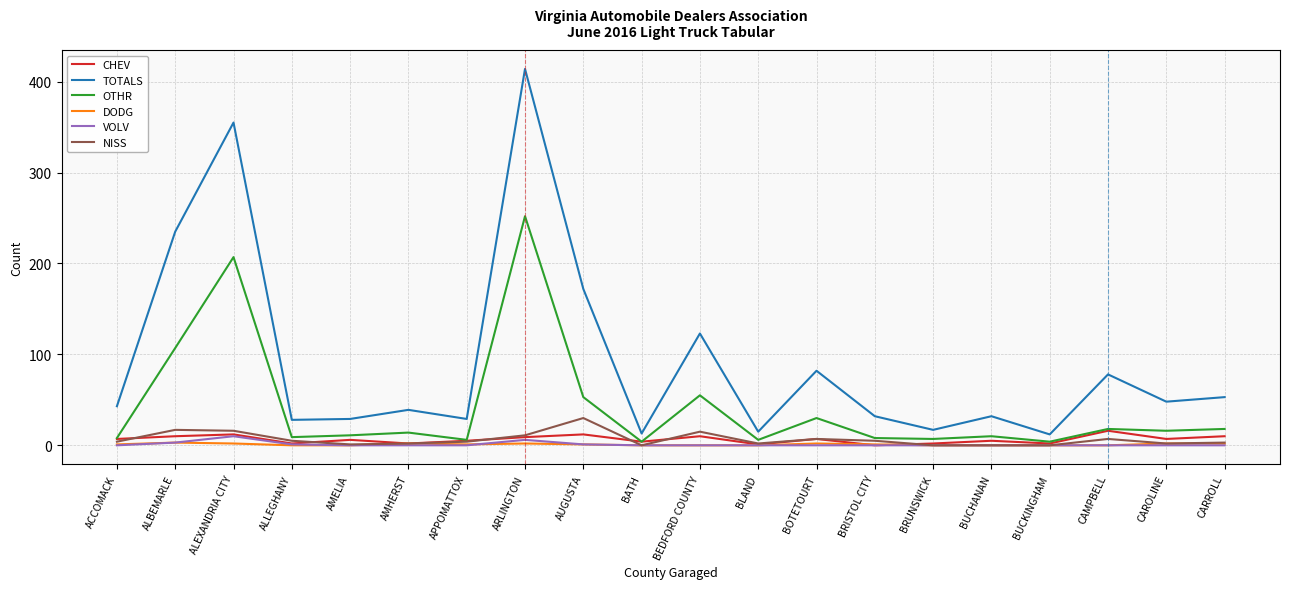

Which category has the highest value in the TOTALS series?

ARLINGTON